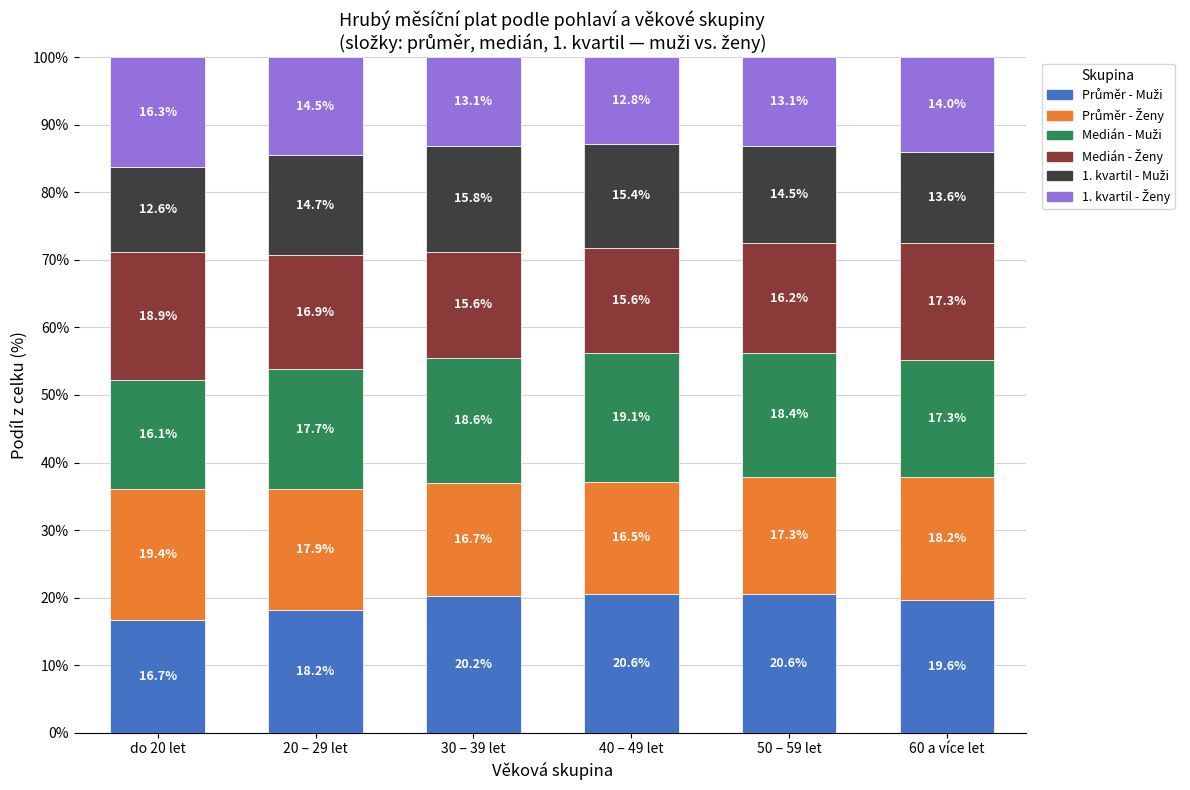

Count the number of data series in this chart.

6